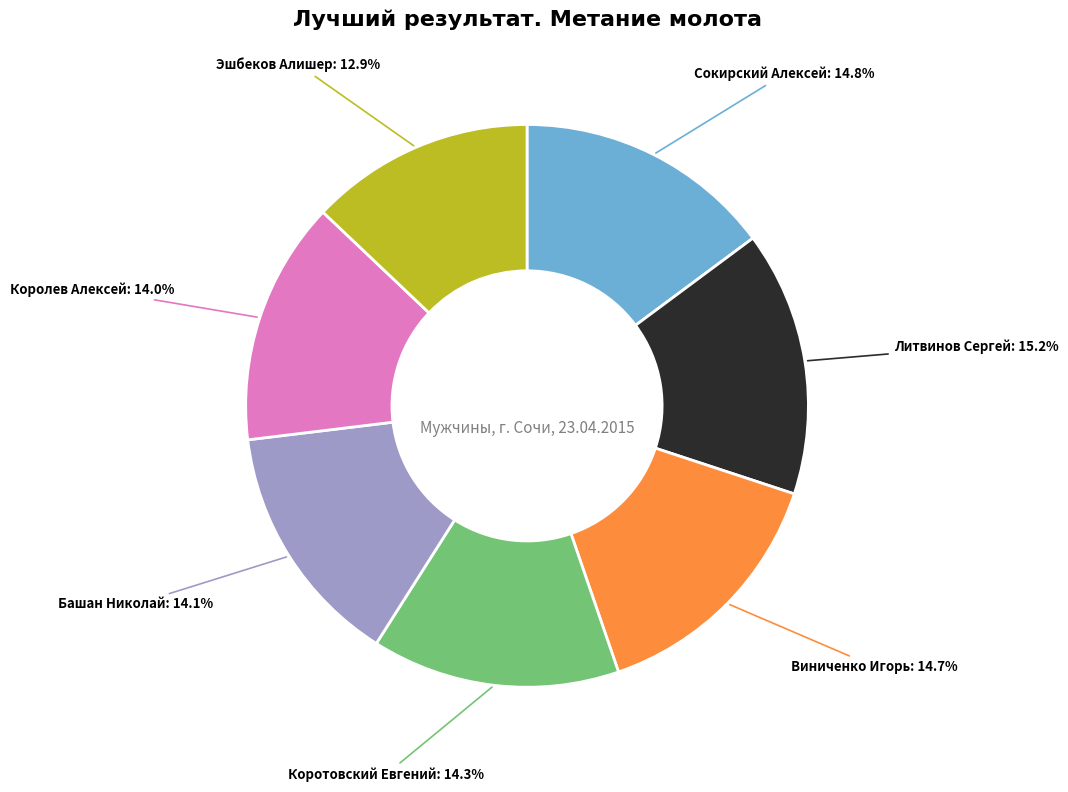

To the nearest percent, what is the difference between the largest and smallest slice percentages?

2%